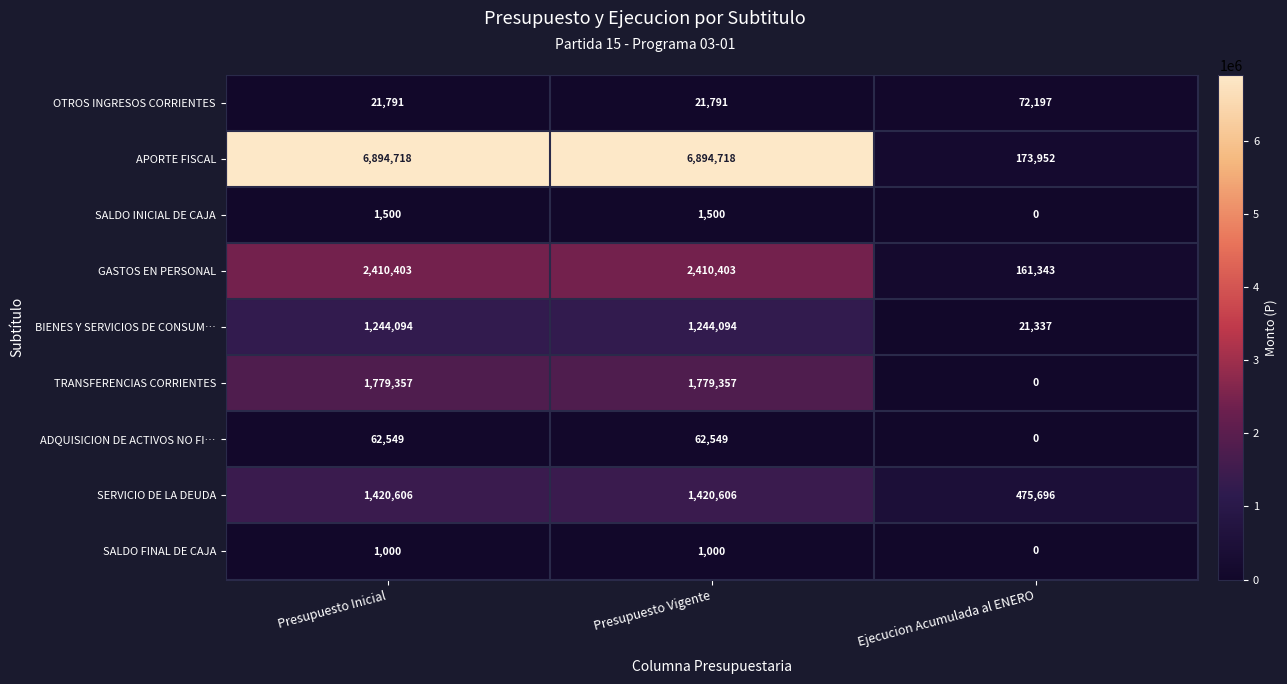

How many series are shown in this chart?

9